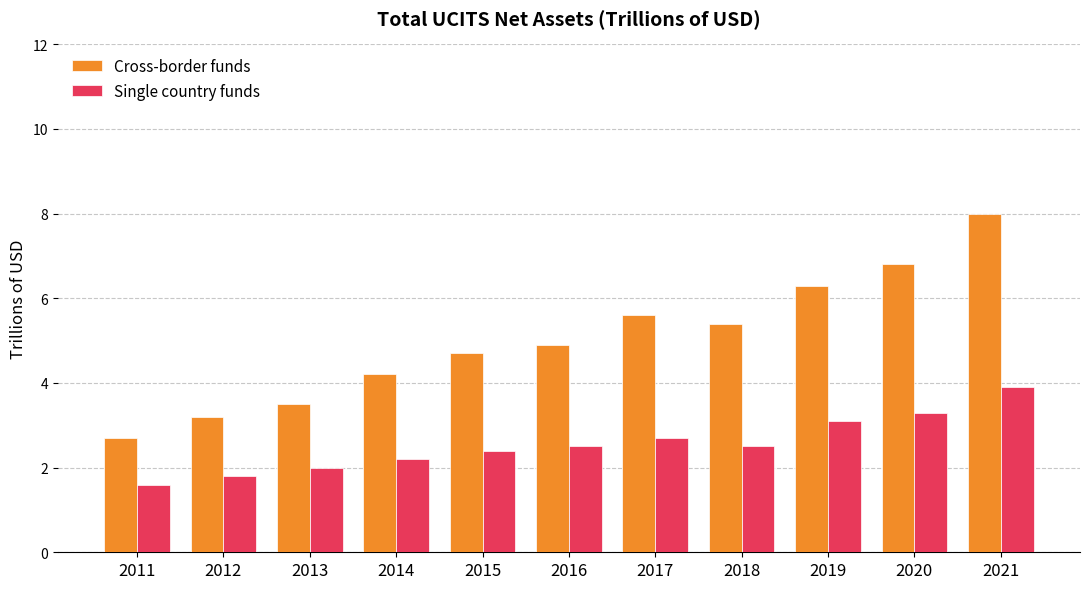

What is the total value across all series at 2019?

9.4